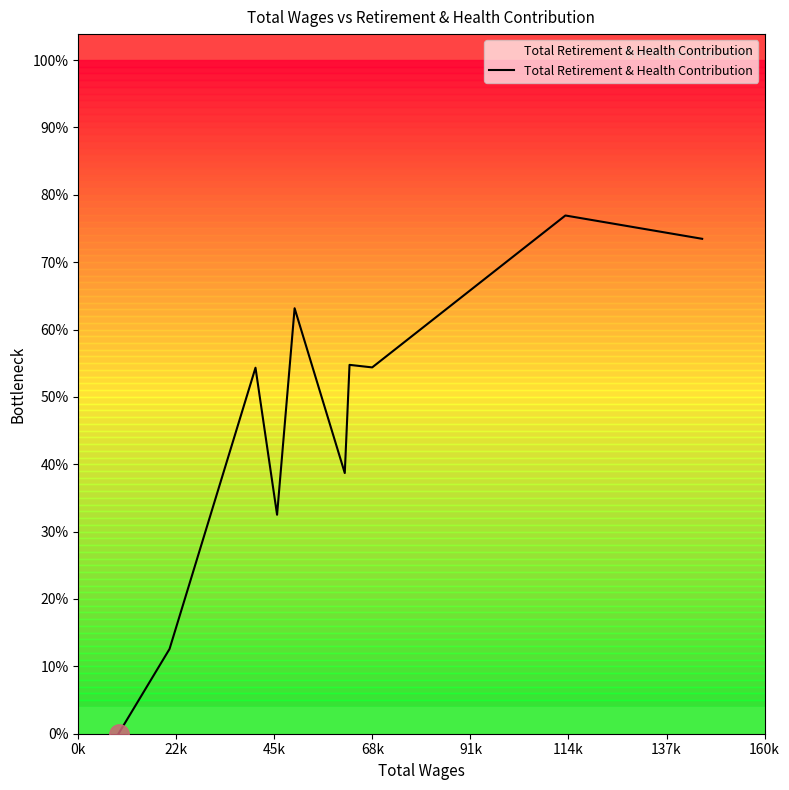

Does the chart have visible grid lines?

No